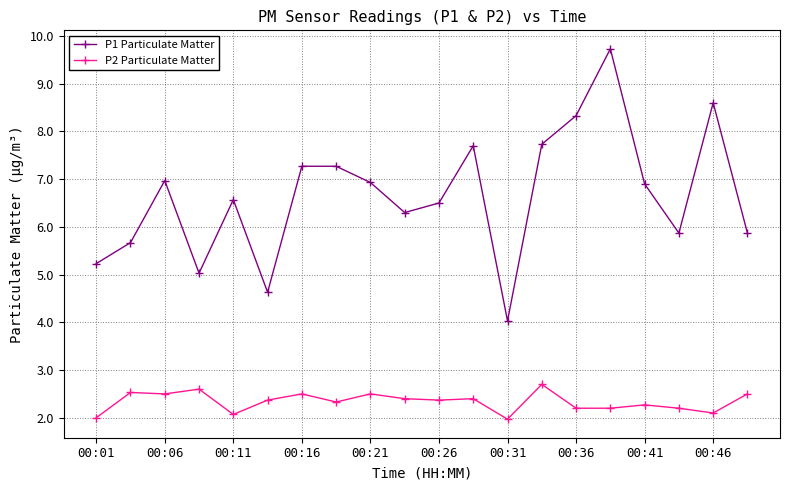

Rank the series by their average value, from highest to lowest.

P1 Particulate Matter, P2 Particulate Matter